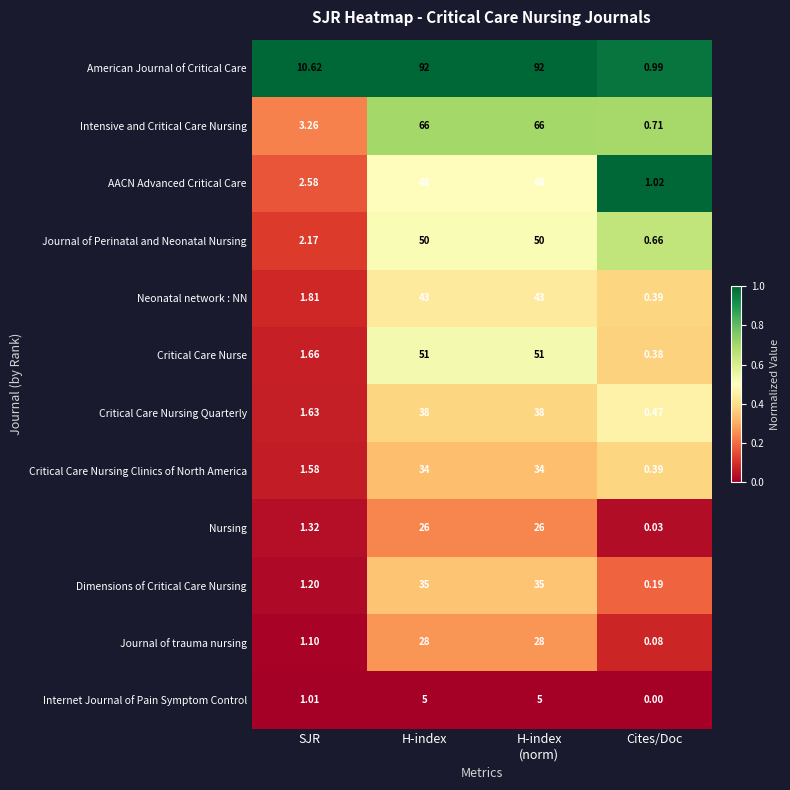

At which label does Critical Care Nursing Quarterly reach its minimum?

Cites/Doc